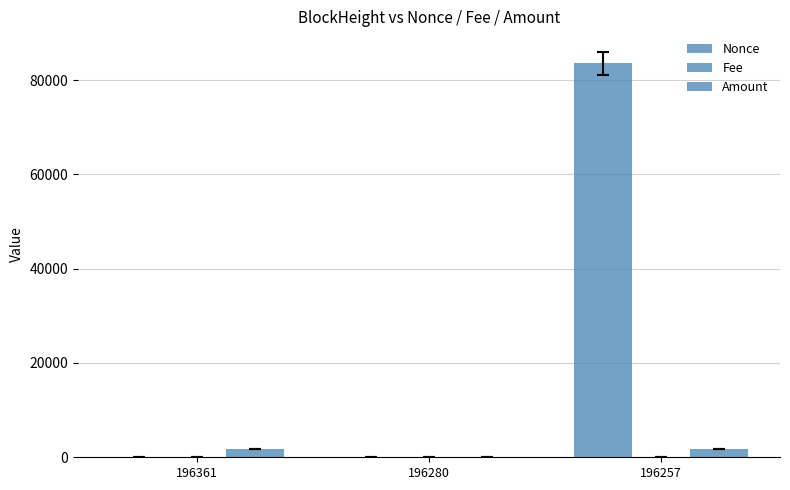

The Amount series shows 993.2 at 196361. True or false?

False